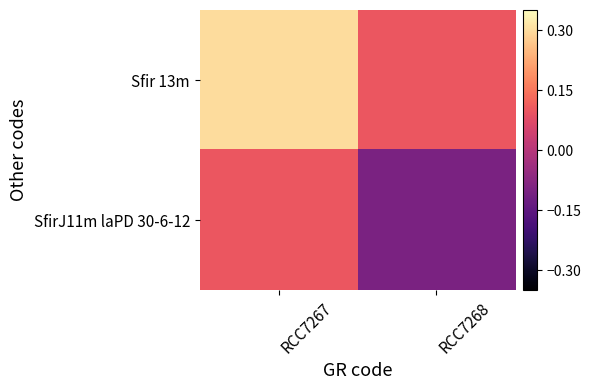

Reading left to right, list all the values displayed in this chart.

Sfir 13m: RCC7267=0.3	RCC7268=0.1
SfirJ11m laPD 30-6-12: RCC7267=0.1	RCC7268=-0.1